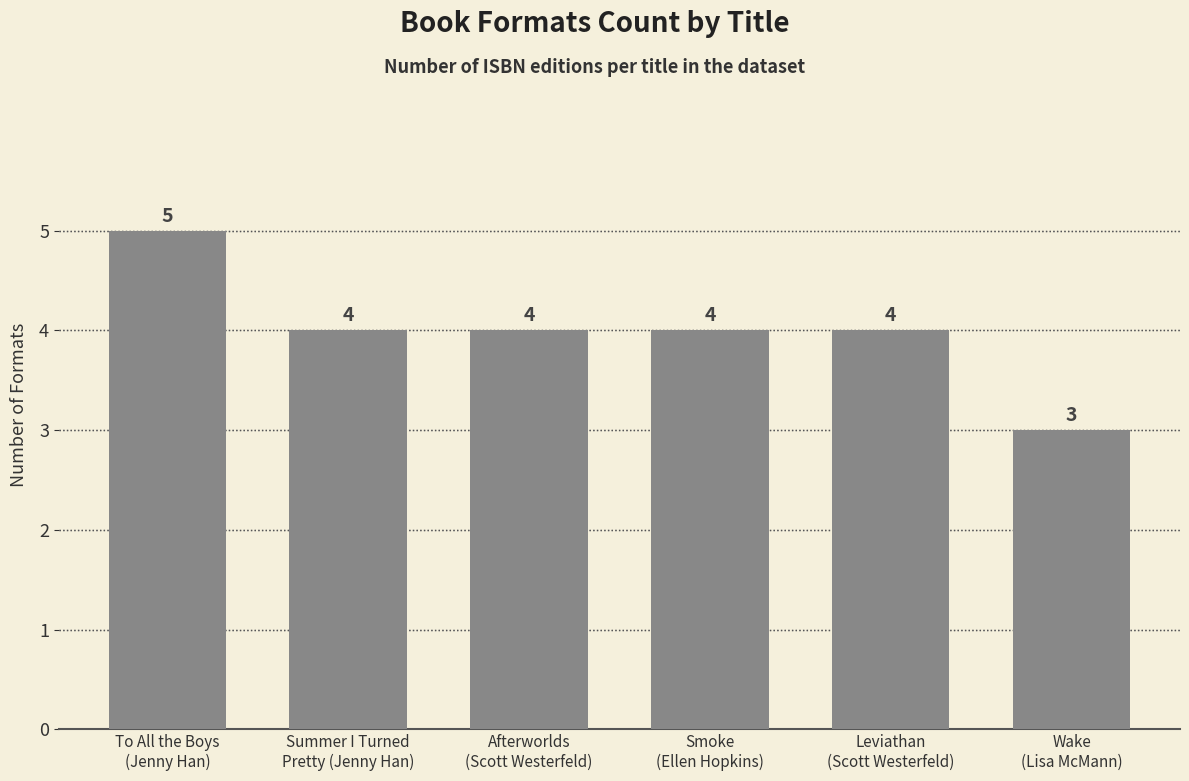

What is the sum of the values at Summer I Turned
Pretty (Jenny Han) and To All the Boys
(Jenny Han)?

9